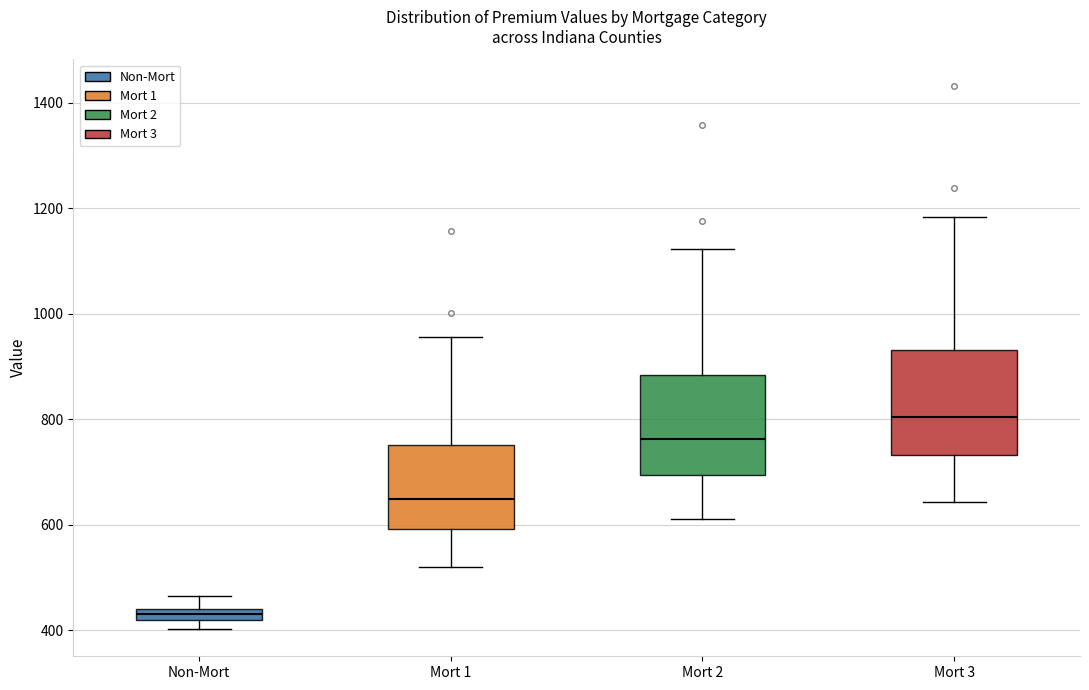

Where is the upper edge of the box for Mort 3 on the y-axis? The values are not printed on the chart, so give them approximately, as read against the axis.

940